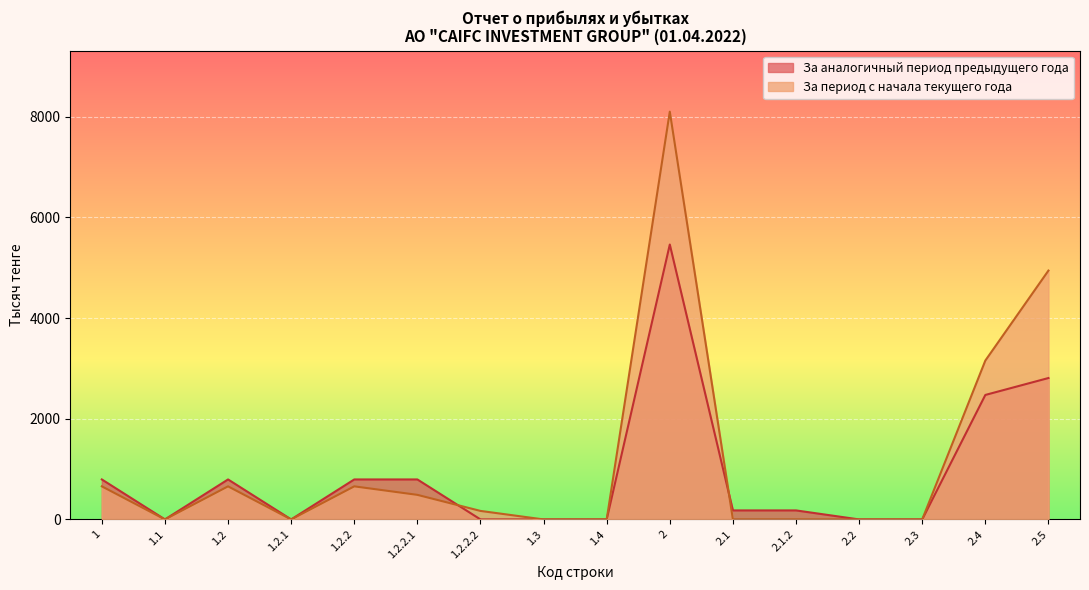

What is the greatest value displayed?

8097